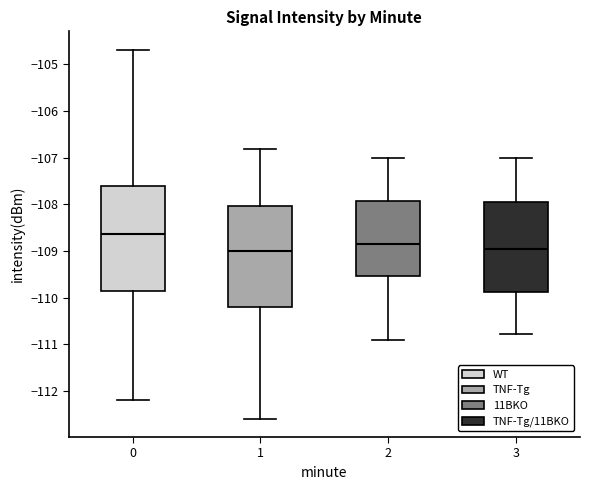

Reading left to right, transcribe this box plot: for each box, give where its median line is, the range the box spans, and where its two whiskers end, as read against the y-axis. The values are not printed on the chart, so give them approximately, as read against the axis.

0: median -108.6, box -109.9 to -107.6, whiskers -112.2 to -104.7
1: median -109.0, box -110.2 to -108.0, whiskers -112.6 to -106.8
2: median -108.8, box -109.5 to -107.9, whiskers -110.9 to -107.0
3: median -109.0, box -109.9 to -107.9, whiskers -110.8 to -107.0